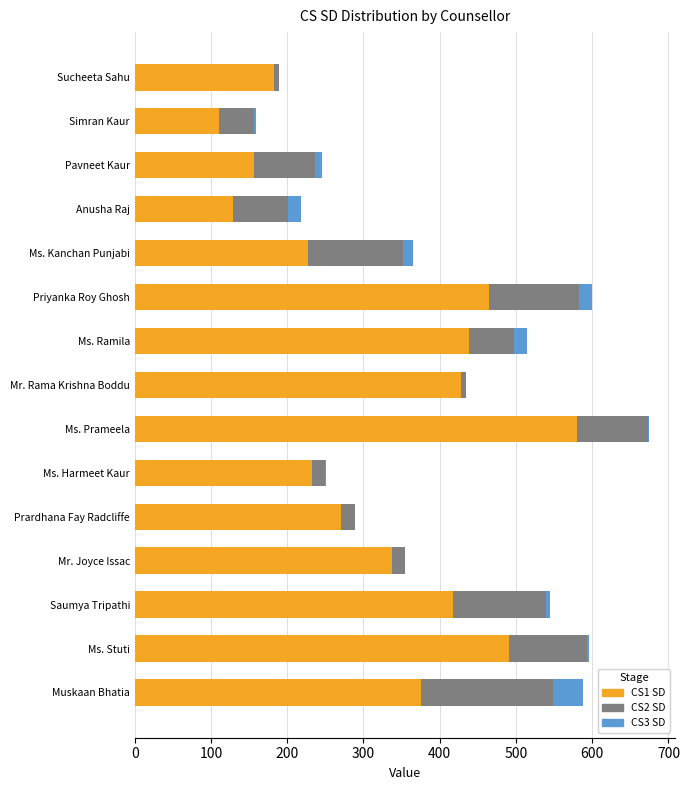

At which label does CS1 SD reach its peak?

Ms. Prameela